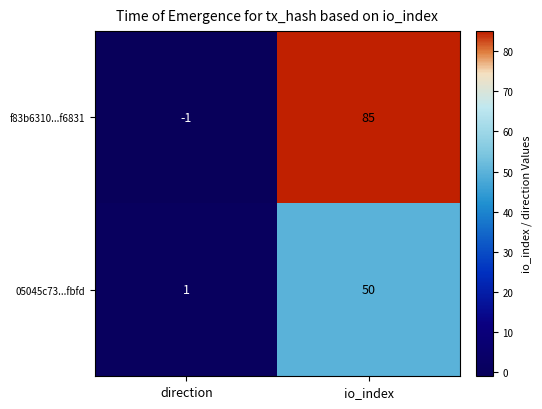

The value of 05045c73...fbfd at direction is 1. True or false?

True